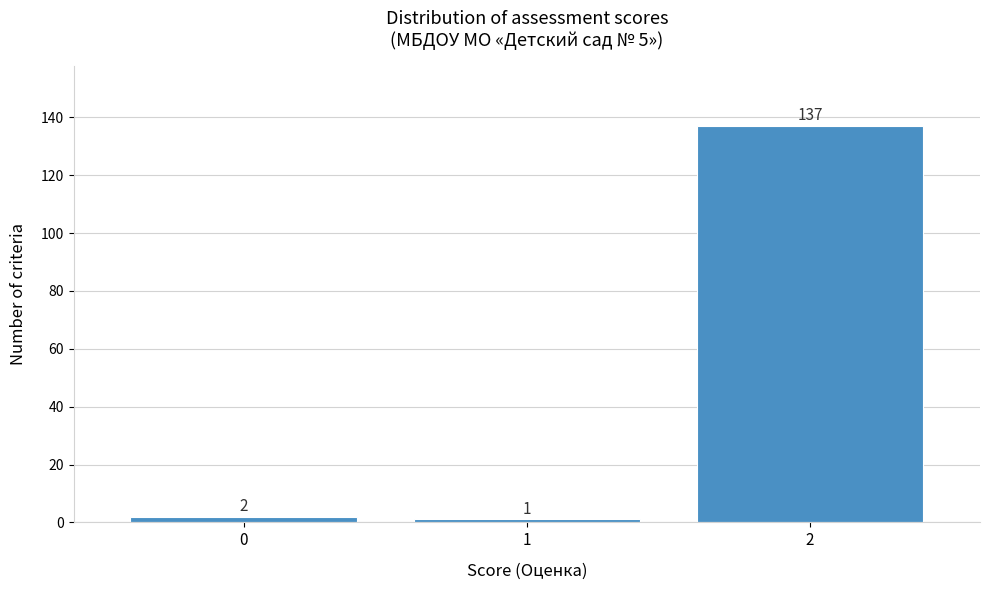

Reading right to left, list all the values displayed in this chart.

137	1	2